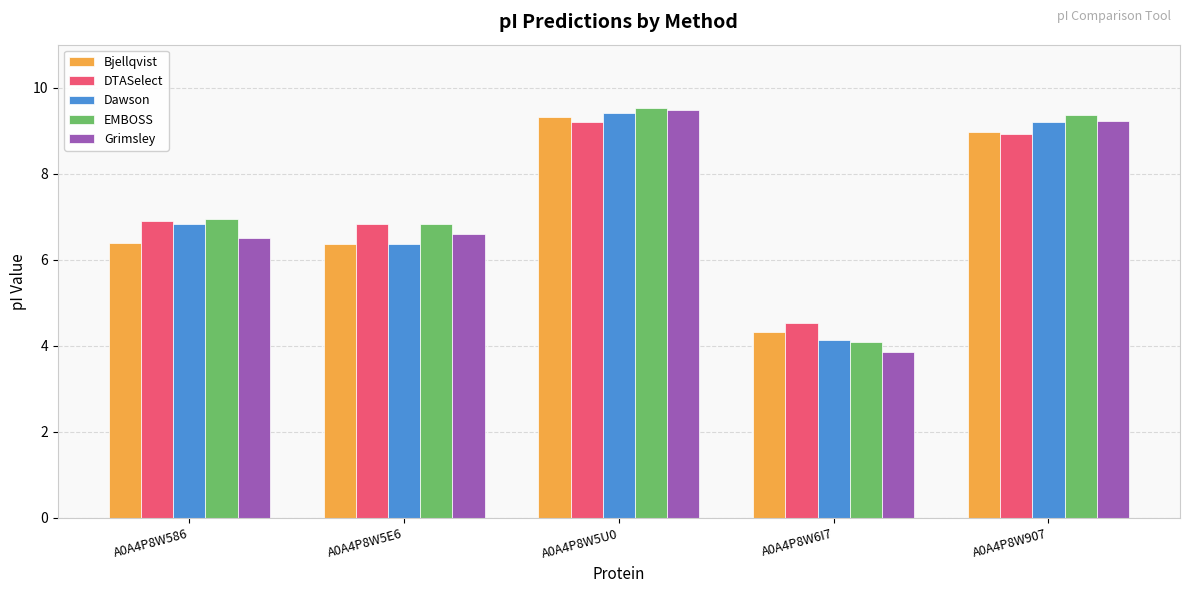

Which category has the highest value in the Bjellqvist series?

A0A4P8W5U0